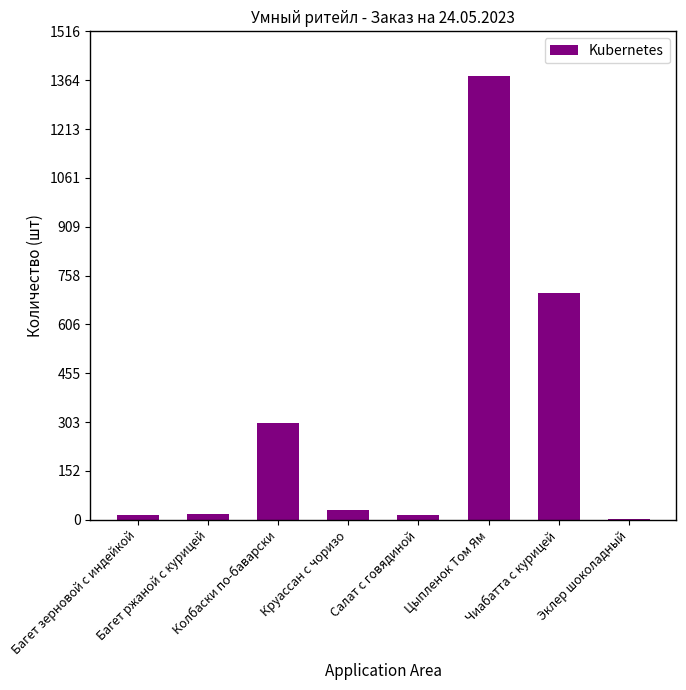

What is the maximum value shown in the chart?

1378